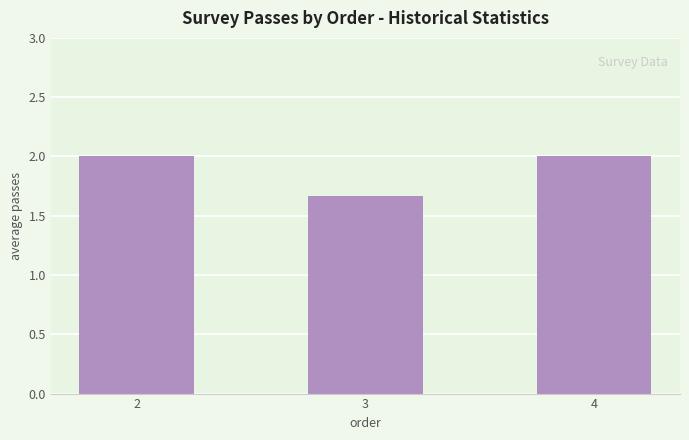

What is the change in value from 2 to 3?

-0.3